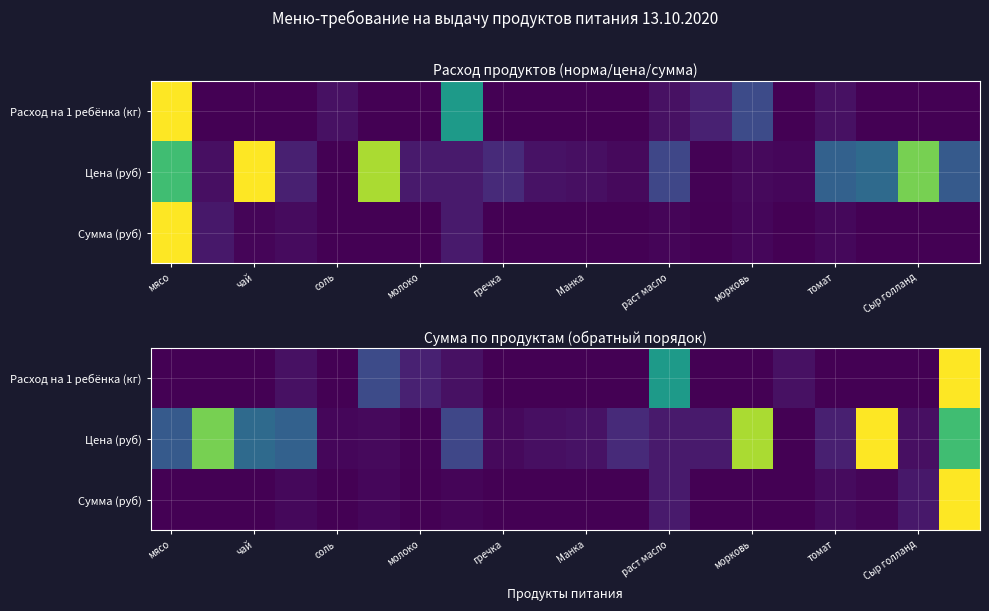

How many data points in Цена (руб) are above 0?

19